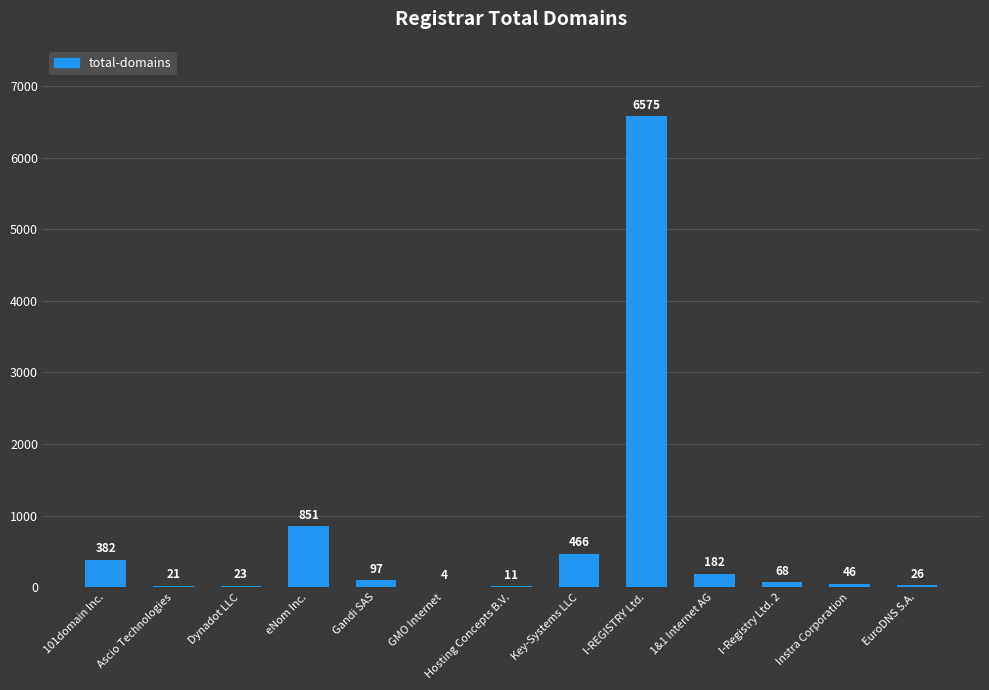

Approximately how many times larger is the value at Dynadot LLC compared to EuroDNS S.A.?

0.9